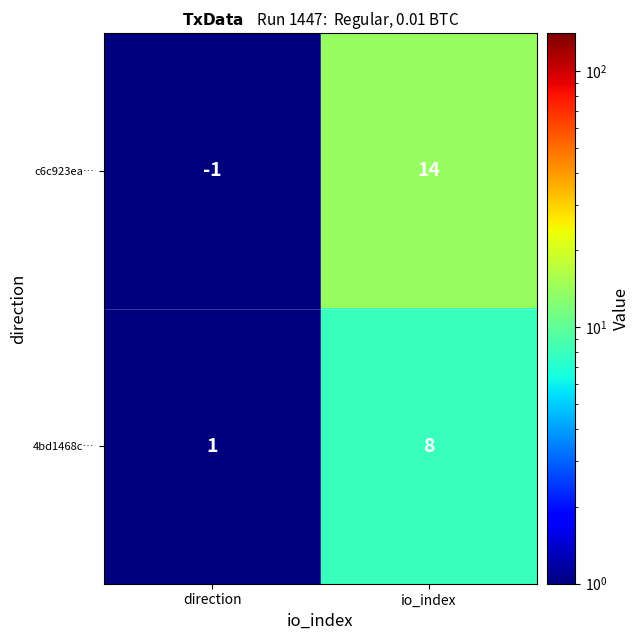

Rank the series by their average value, from lowest to highest.

4bd1468c…, c6c923ea…